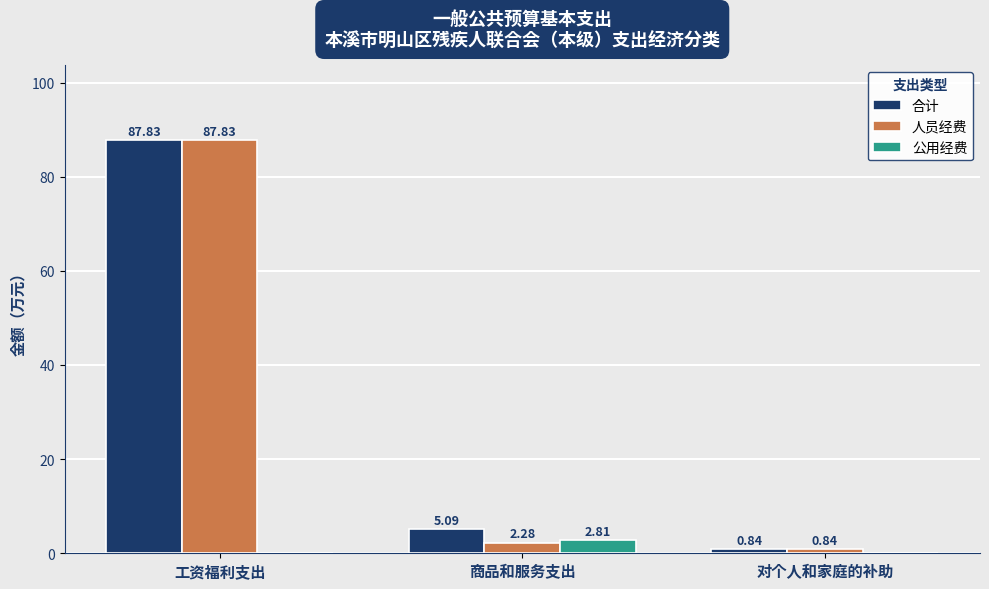

Where is 人员经费 nearest to the value 44?

商品和服务支出